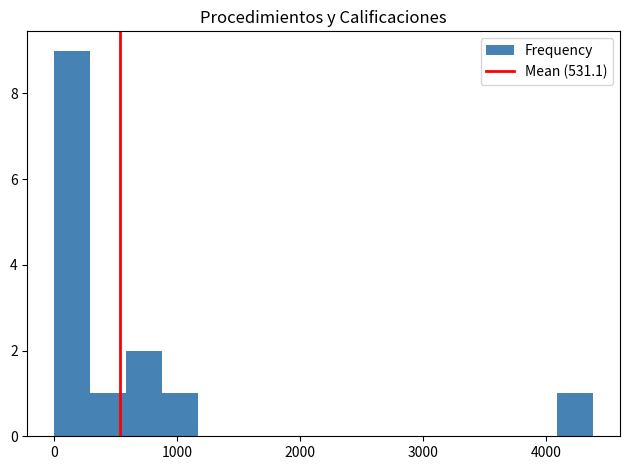

Read against the x-axis, roughly where is the centre of the tallest bar?

100